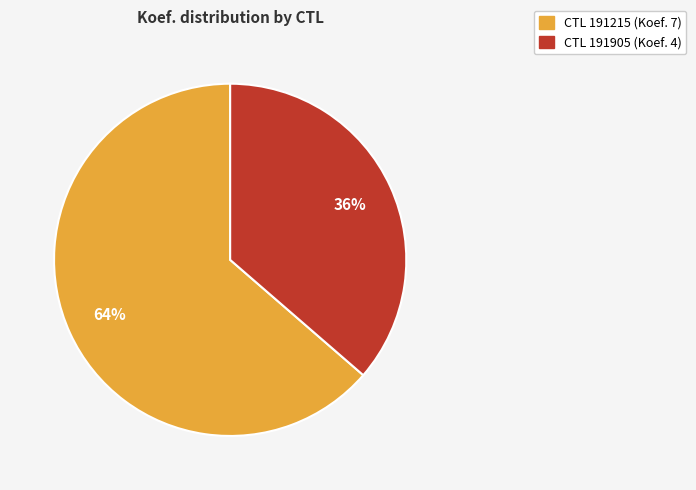

To the nearest percent, what is the average slice percentage?

50%